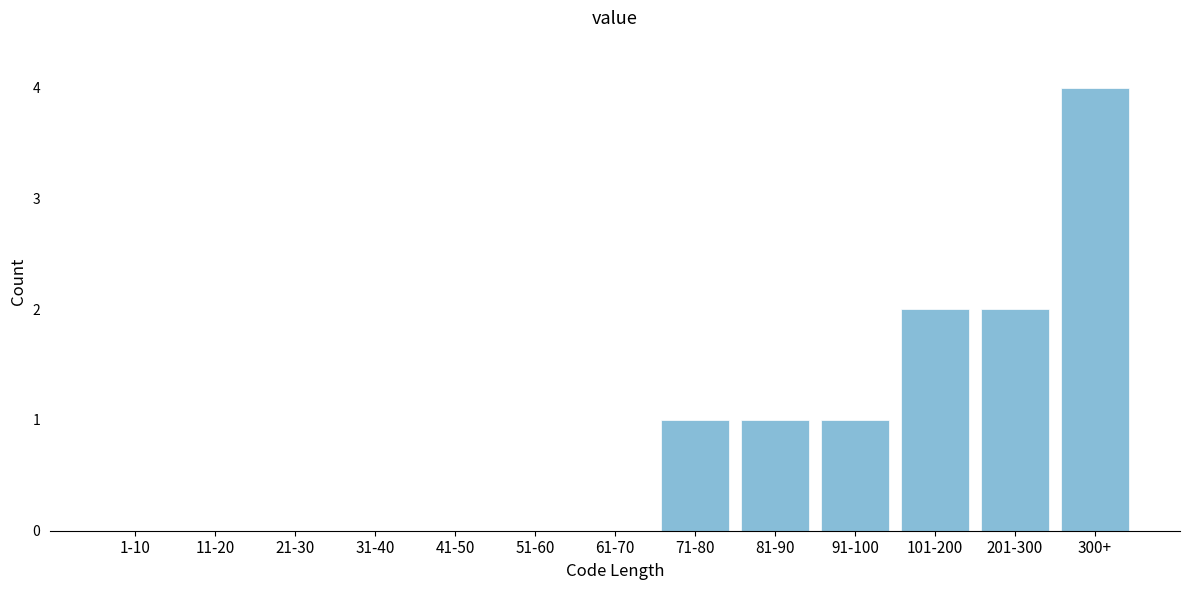

Reading left to right, transcribe all the data shown in this chart.

1-10=0	11-20=0	21-30=0	31-40=0	41-50=0	51-60=0	61-70=0	71-80=1	81-90=1	91-100=1	101-200=2	201-300=2	300+=4